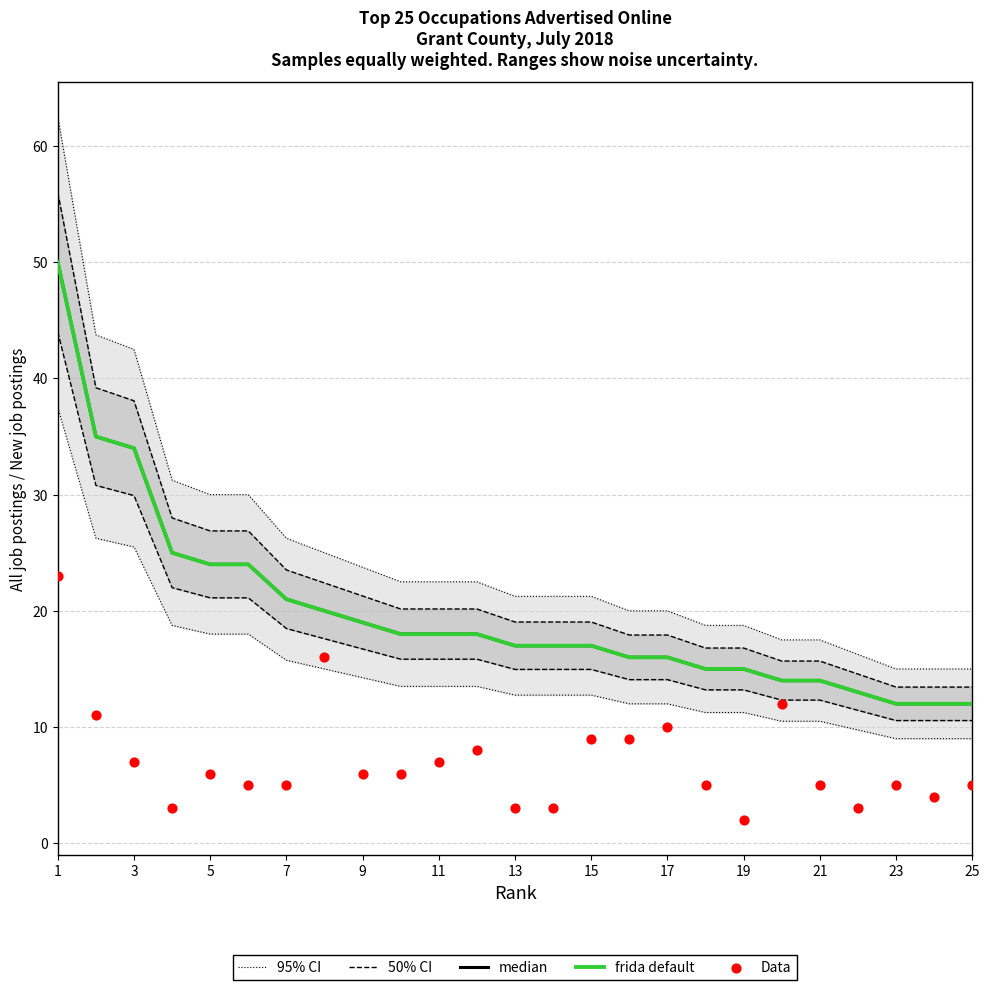

What are all the series names shown in the legend?

95% CI, 50% CI, median, frida default, Data